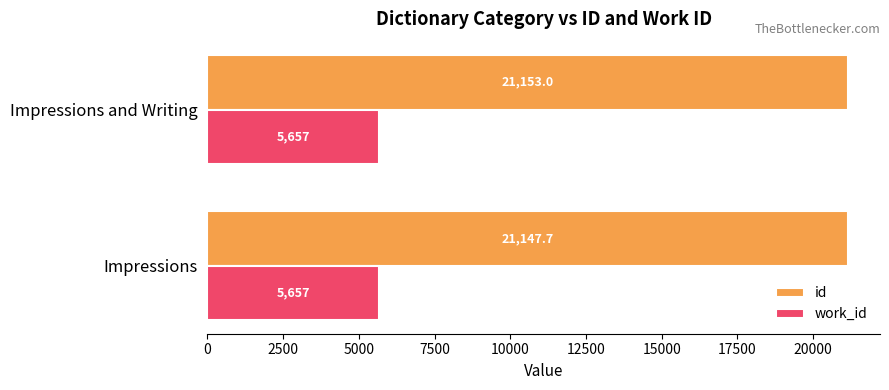

The value of work_id at Impressions and Writing is 5657.0. True or false?

True